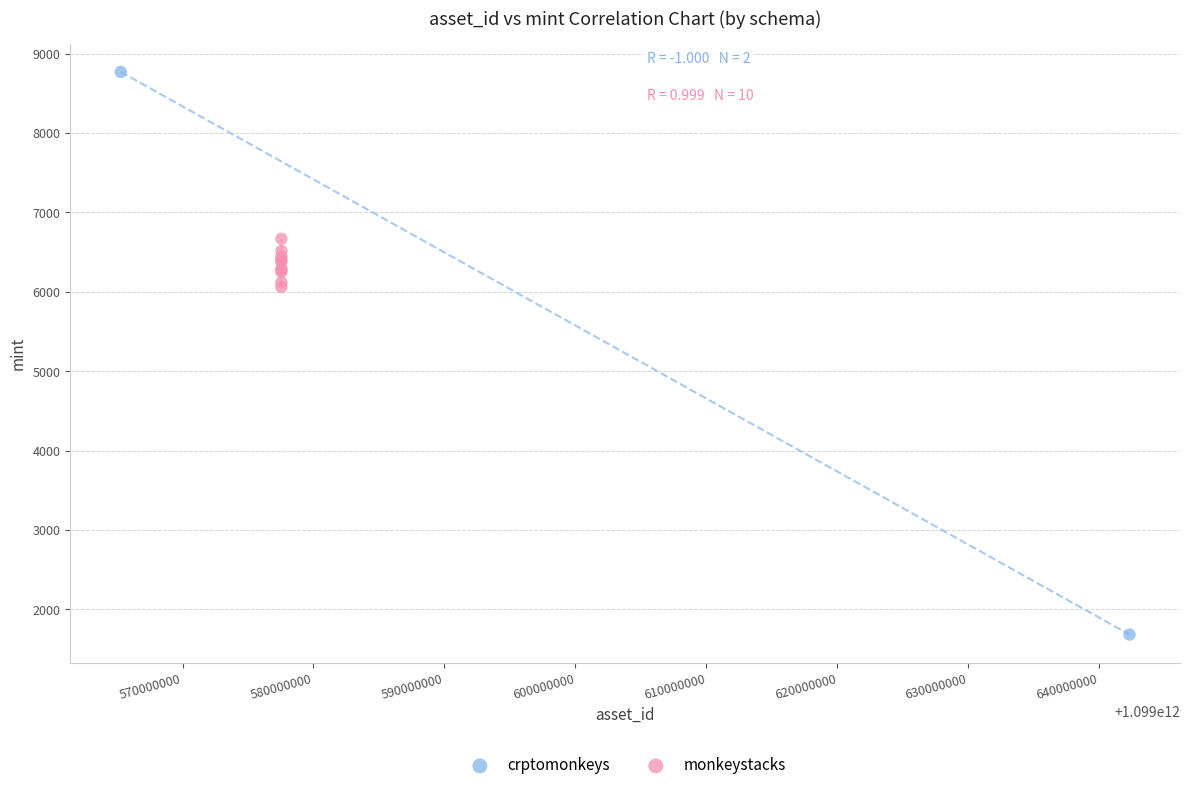

What are all the series names shown in the legend?

crptomonkeys, monkeystacks